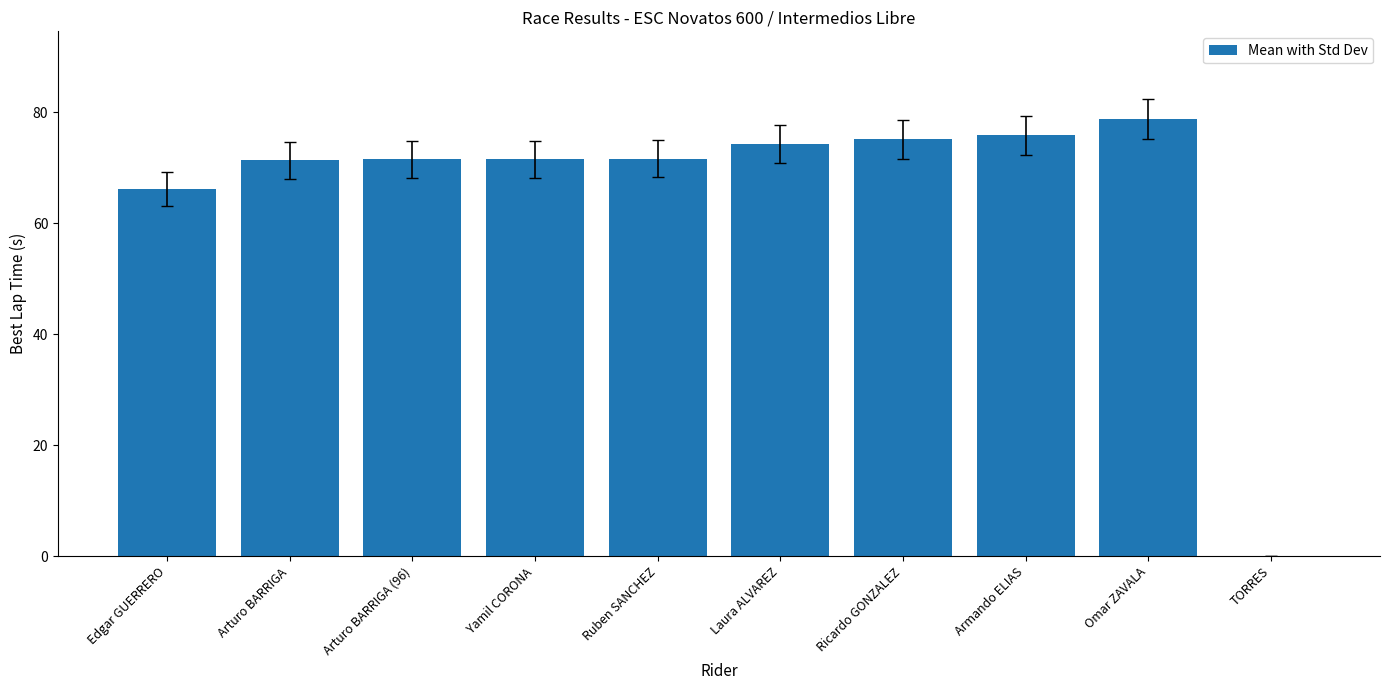

Which has a higher value, Ricardo GONZALEZ or Edgar GUERRERO?

Ricardo GONZALEZ